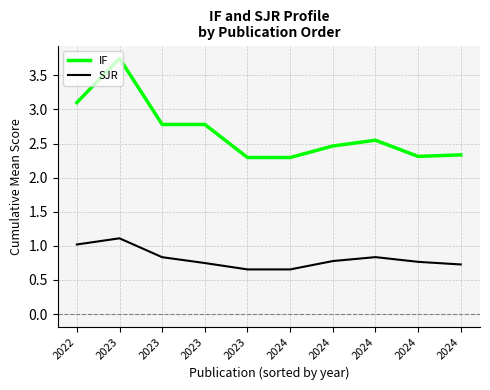

True or false: IF and SJR cross at least once.

False